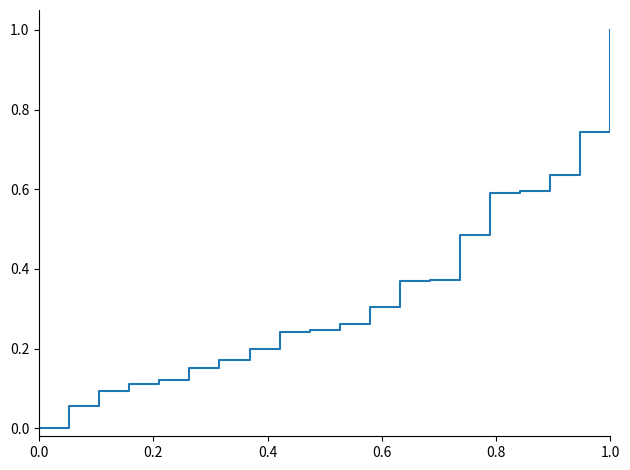

What is the sum of all values?

6.8